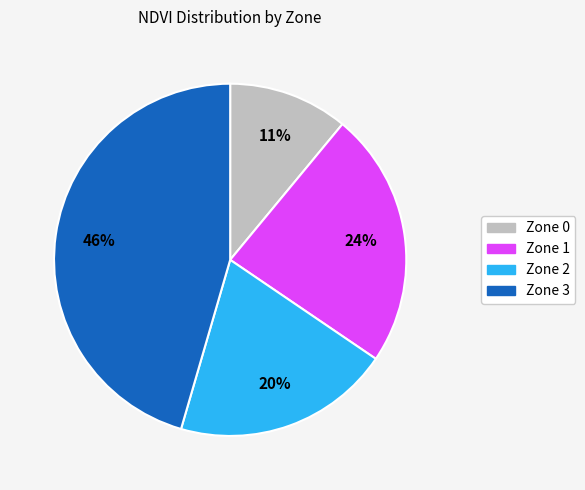

Between Zone 3 and Zone 1, which is larger?

Zone 3